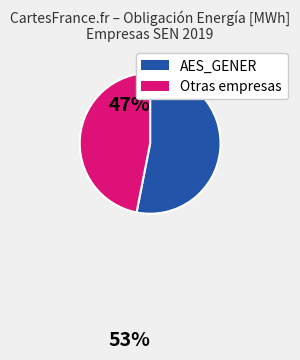

Is there any slice that represents more than half of the pie?

Yes